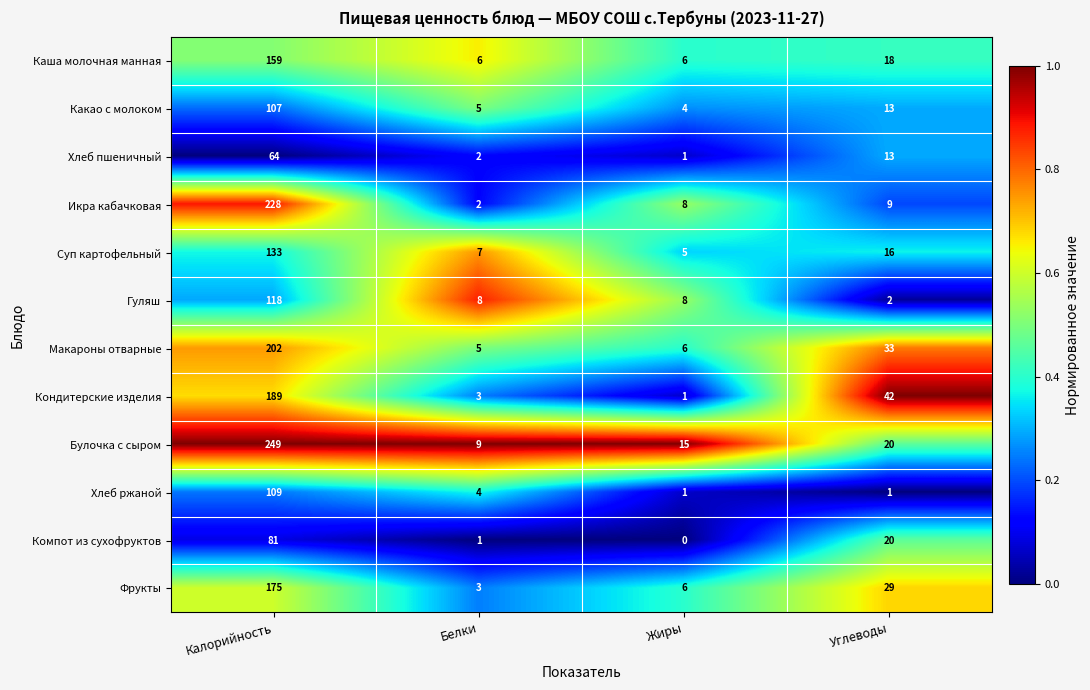

Is it true that Кондитерские изделия equals 1 at Жиры?

True